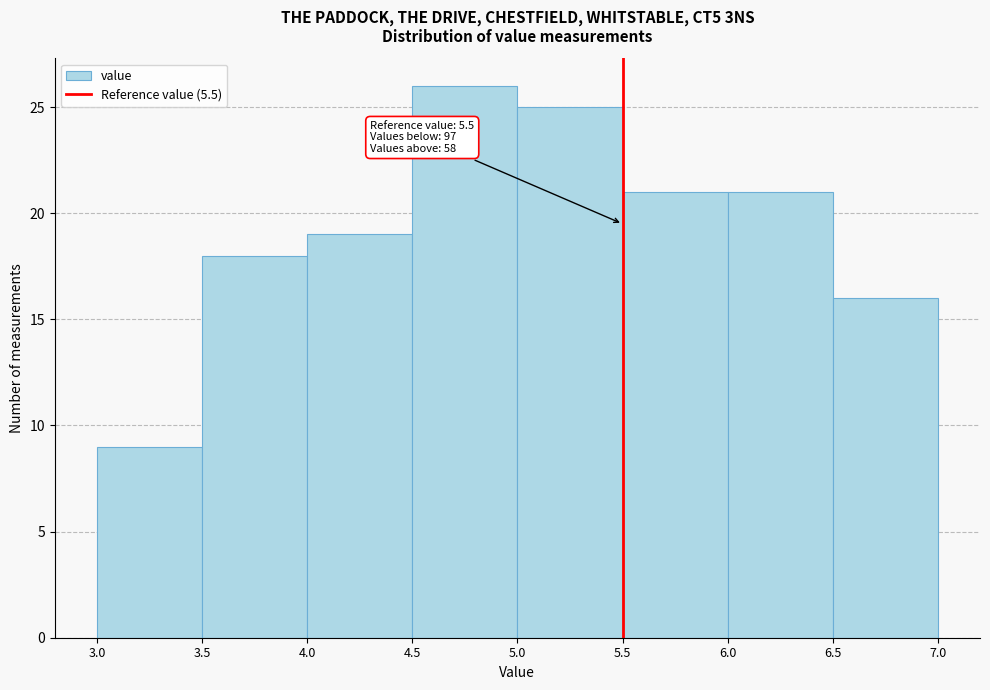

Over which range of the x-axis is the bar tallest?

4.5 to 5.0